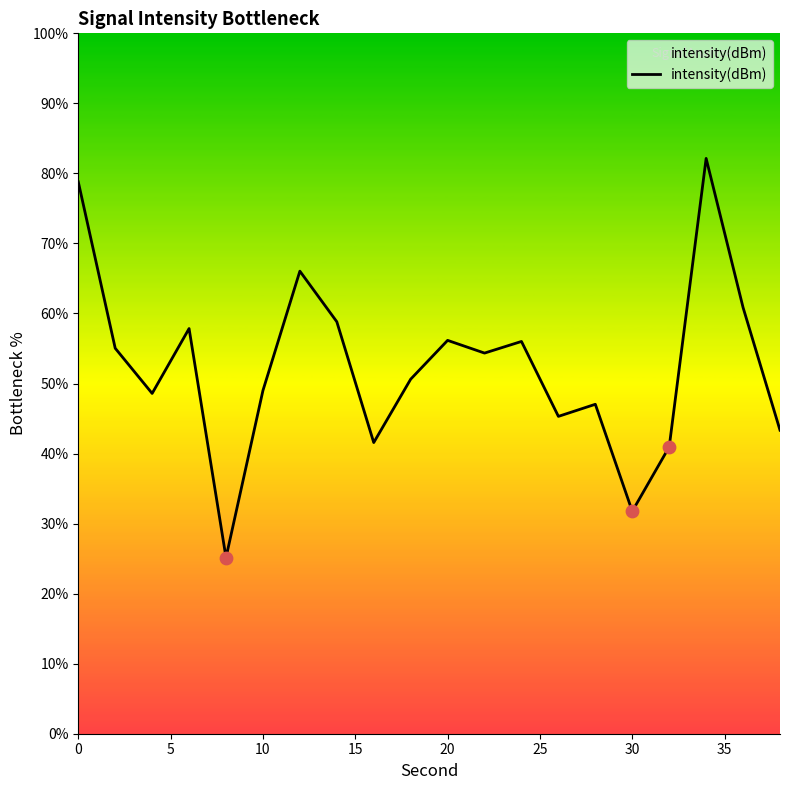

What is the greatest value displayed?

82.1